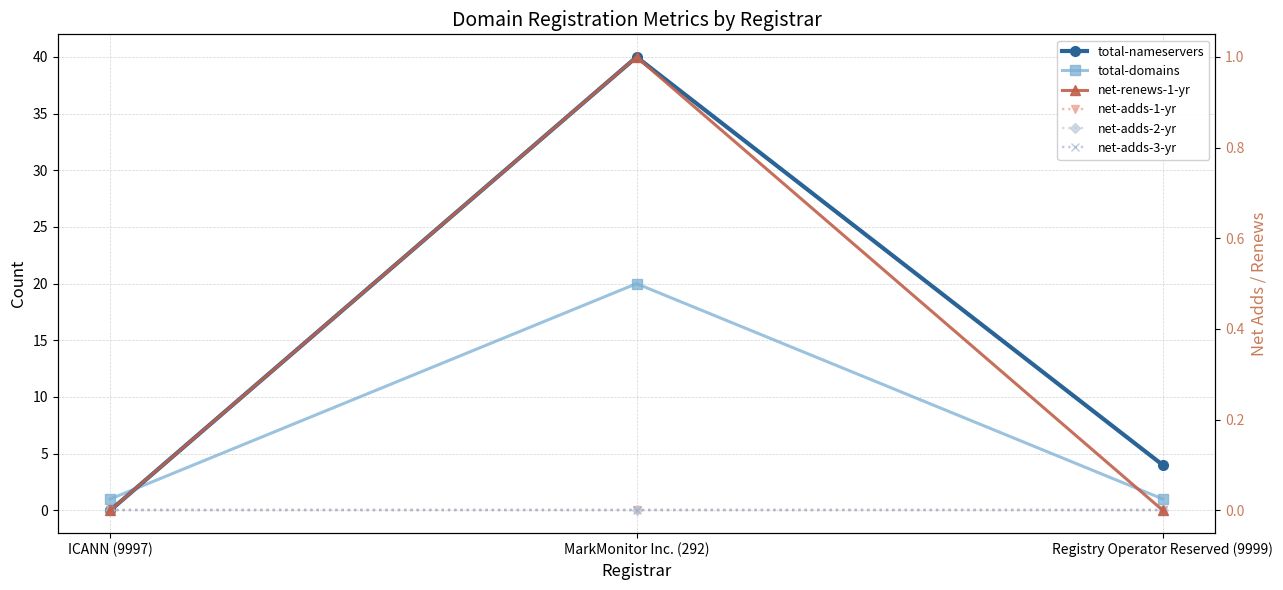

Reading left to right, list all the values displayed in this chart.

total-nameservers: 0	40	4
total-domains: 1	20	1
net-renews-1-yr: 0	1	0
net-adds-1-yr: 0	0	0
net-adds-2-yr: 0	0	0
net-adds-3-yr: 0	0	0